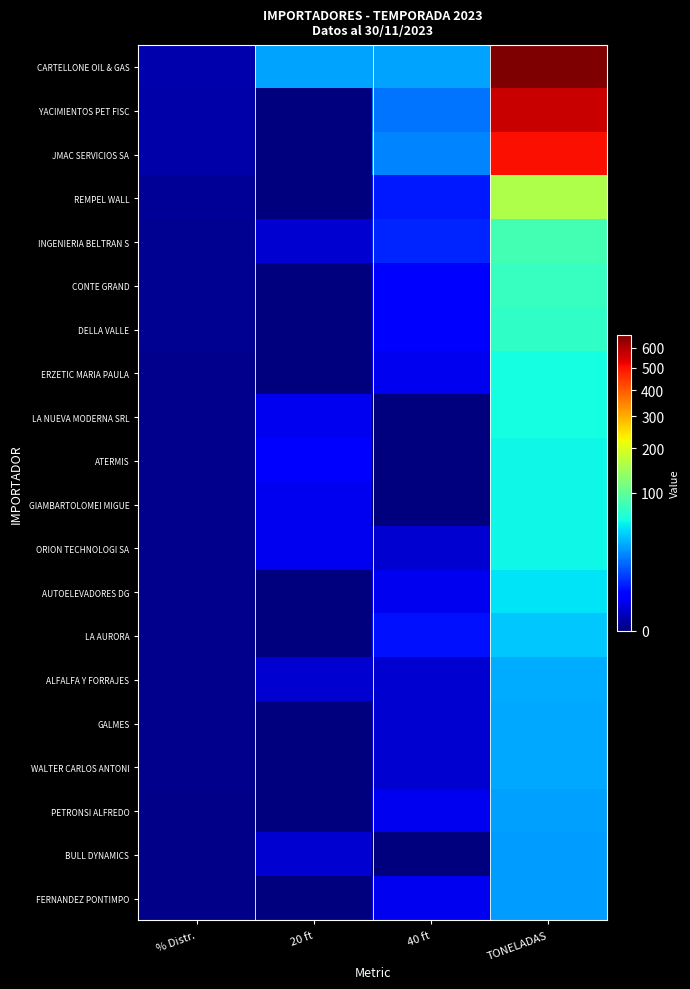

List the series in order of their peak value, lowest first.

BULL DYNAMICS, FERNANDEZ PONTIMPO, PETRONSI ALFREDO, GALMES, WALTER CARLOS ANTONI, ALFALFA Y FORRAJES, LA AURORA, AUTOELEVADORES DG, ATERMIS, GIAMBARTOLOMEI MIGUE, ORION TECHNOLOGI SA, ERZETIC MARIA PAULA, LA NUEVA MODERNA SRL, DELLA VALLE, CONTE GRAND, INGENIERIA BELTRAN S, REMPEL WALL, JMAC SERVICIOS SA, YACIMIENTOS PET FISC, CARTELLONE OIL & GAS